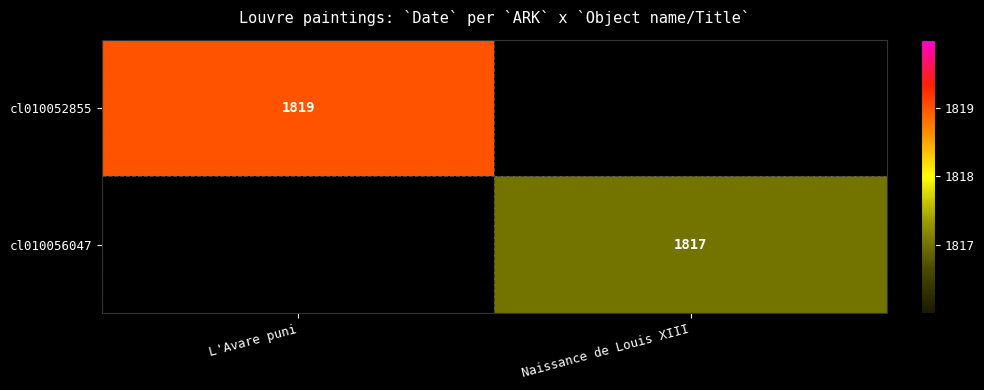

Between Naissance de Louis XIII and L'Avare puni, which is larger?

L'Avare puni